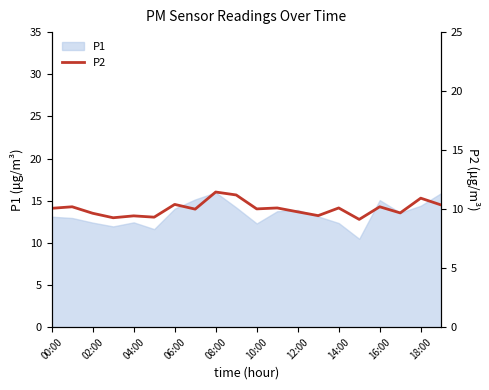

What position from the left is 13?

14